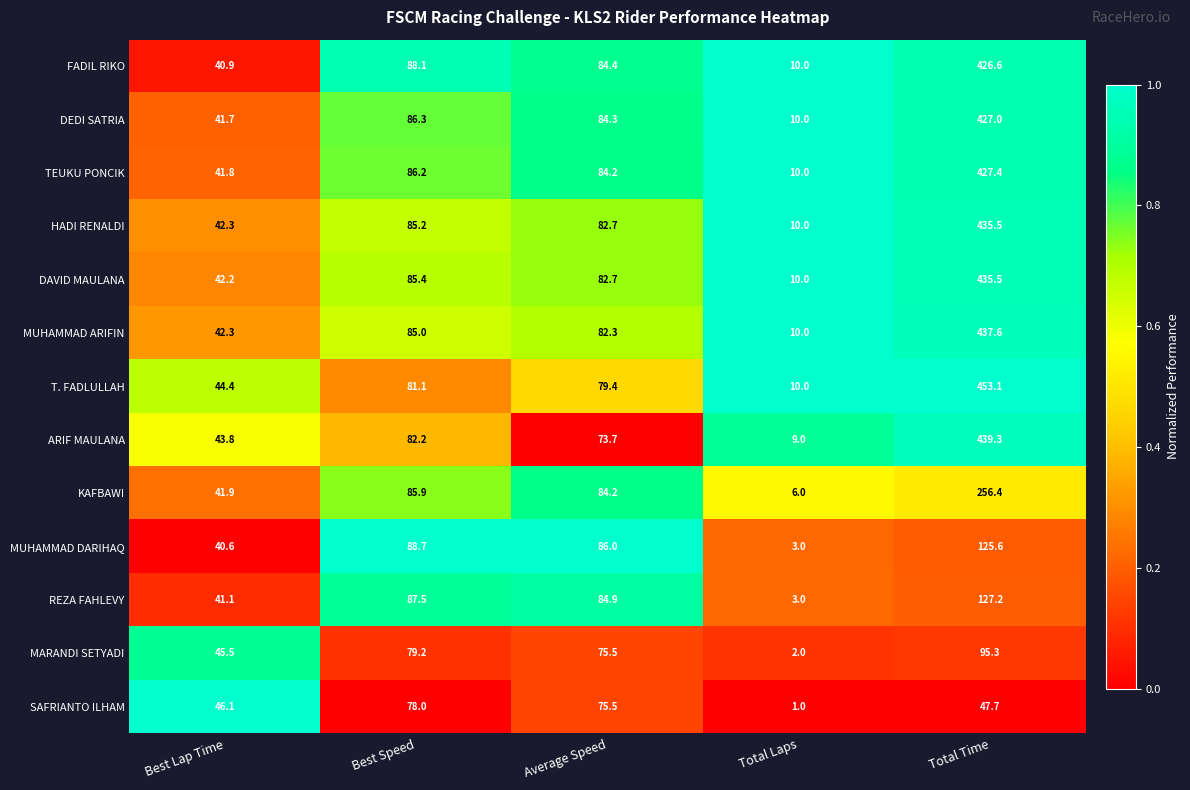

What is the difference between the FADIL RIKO values at Best Lap Time and Total Time?

385.7